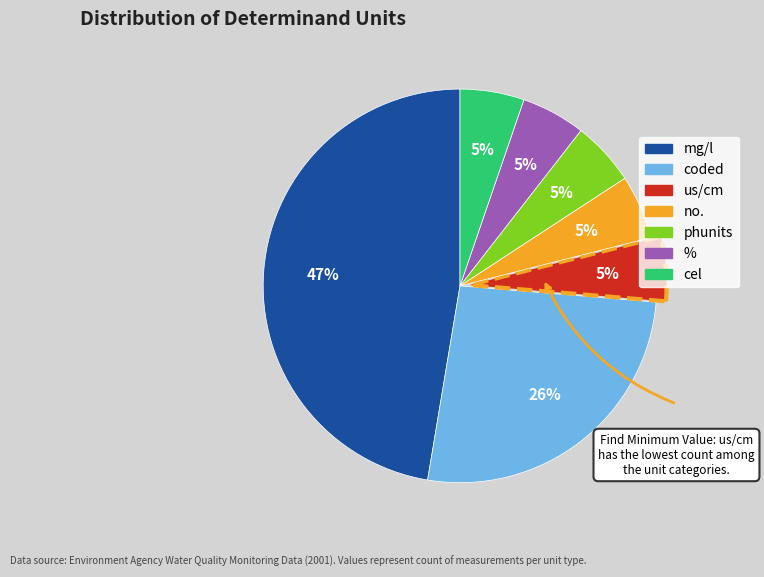

Is there a majority slice in this chart?

No